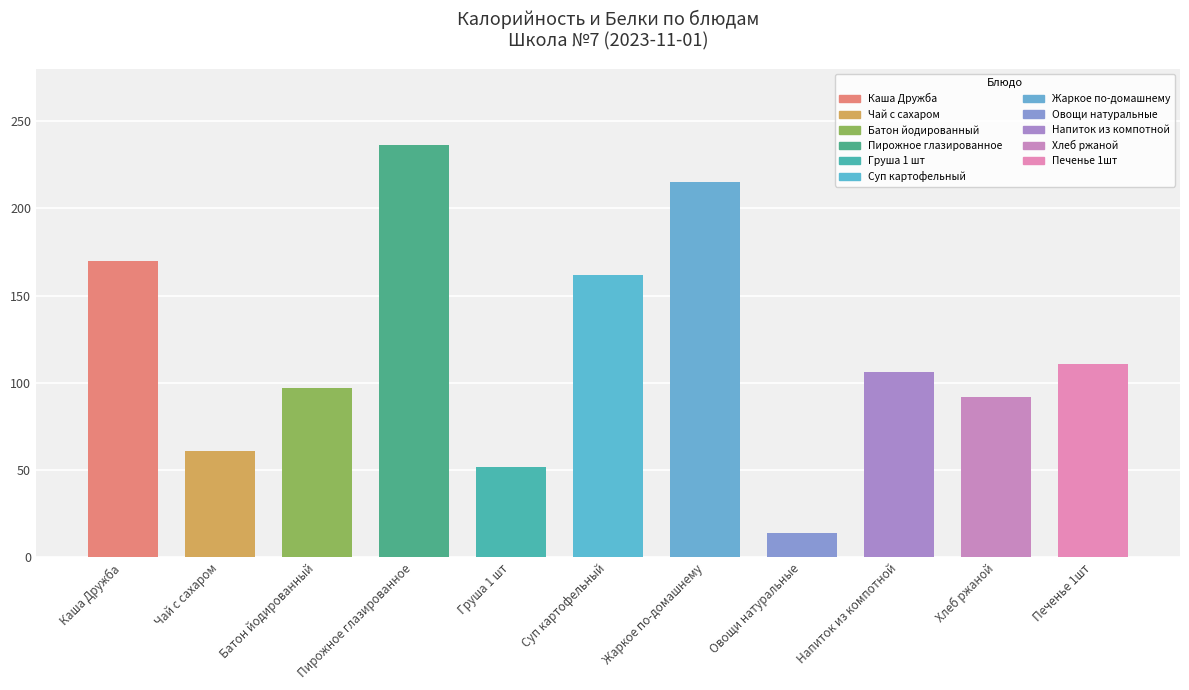

The chart shows a value of 111 at Печенье 1шт. True or false?

True